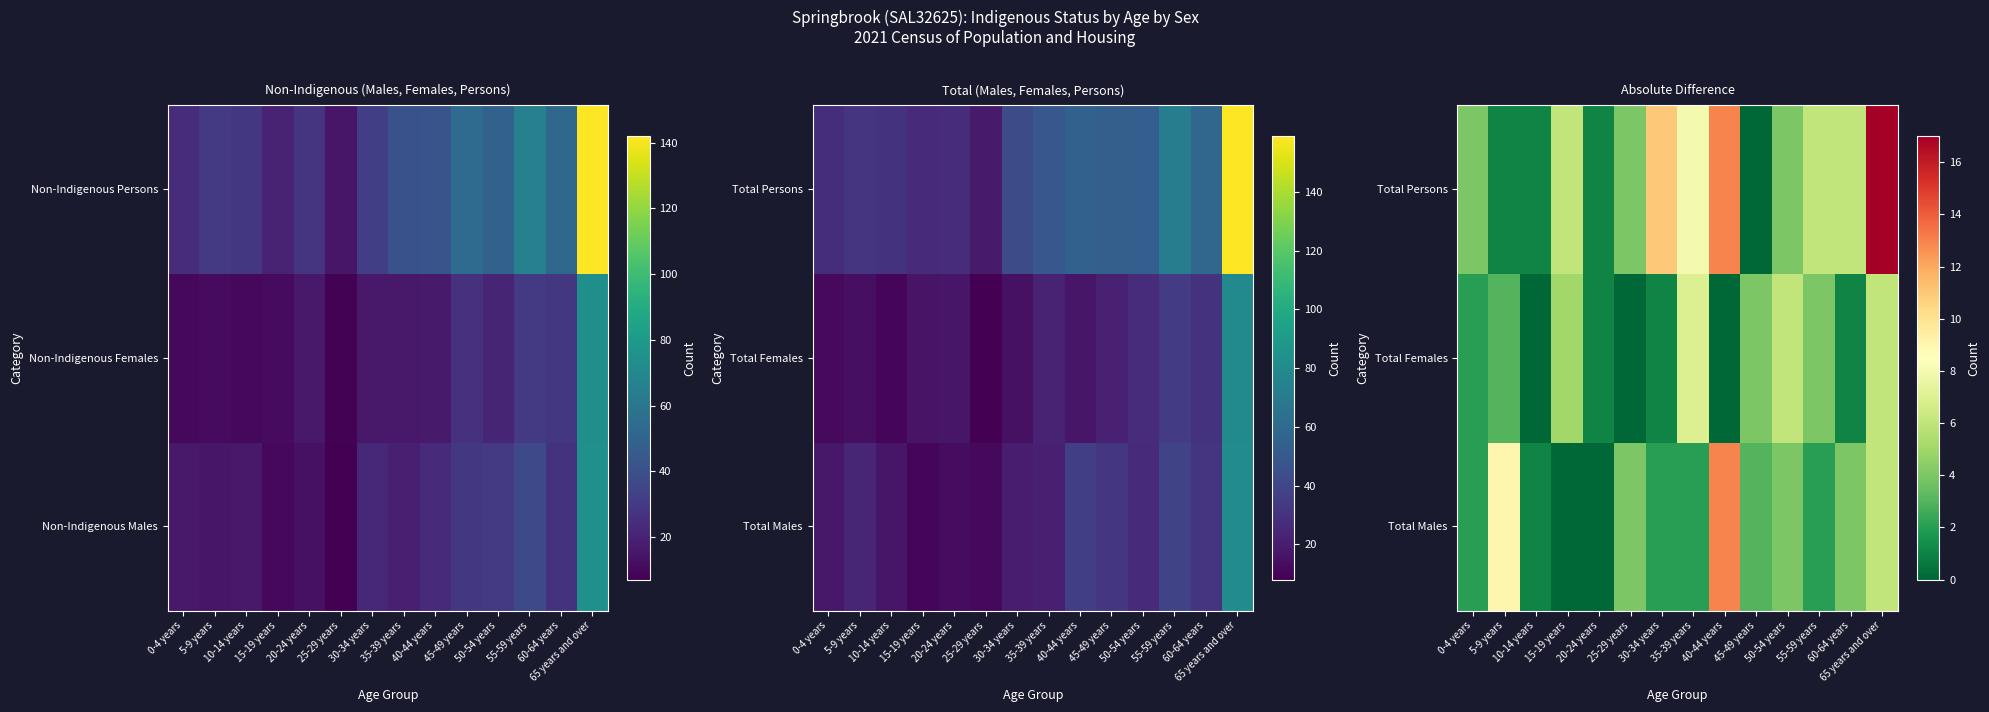

What is the average value of the Total Females series?

3